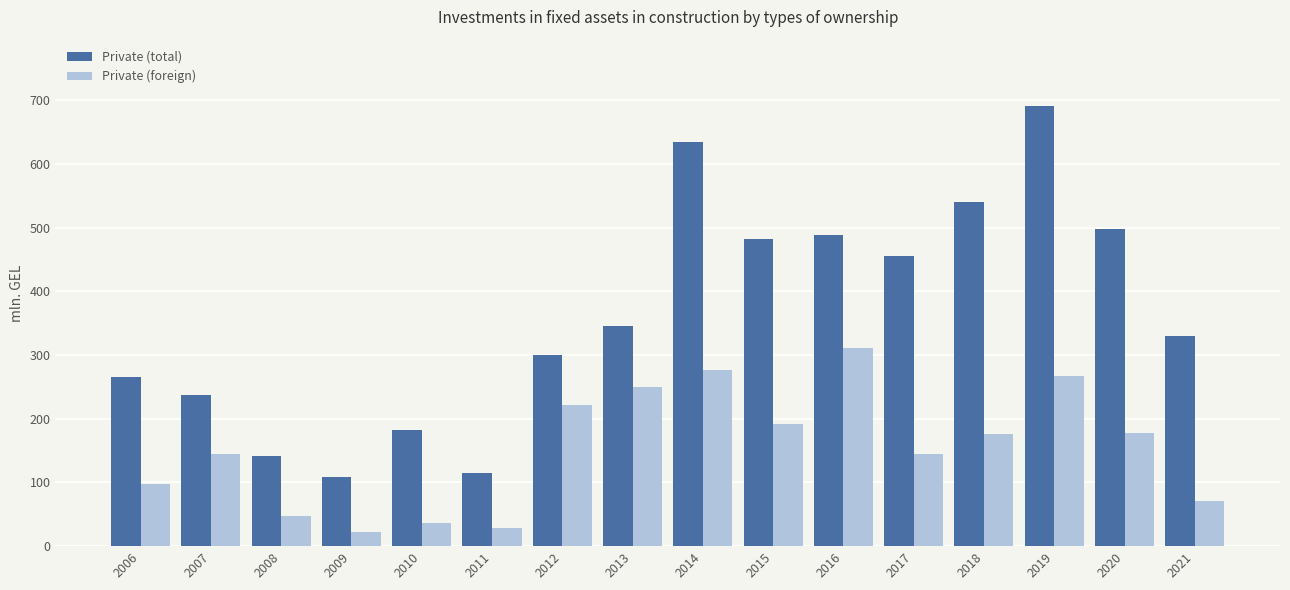

Rank the series at 2012 from lowest to highest value.

Private (foreign), Private (total)